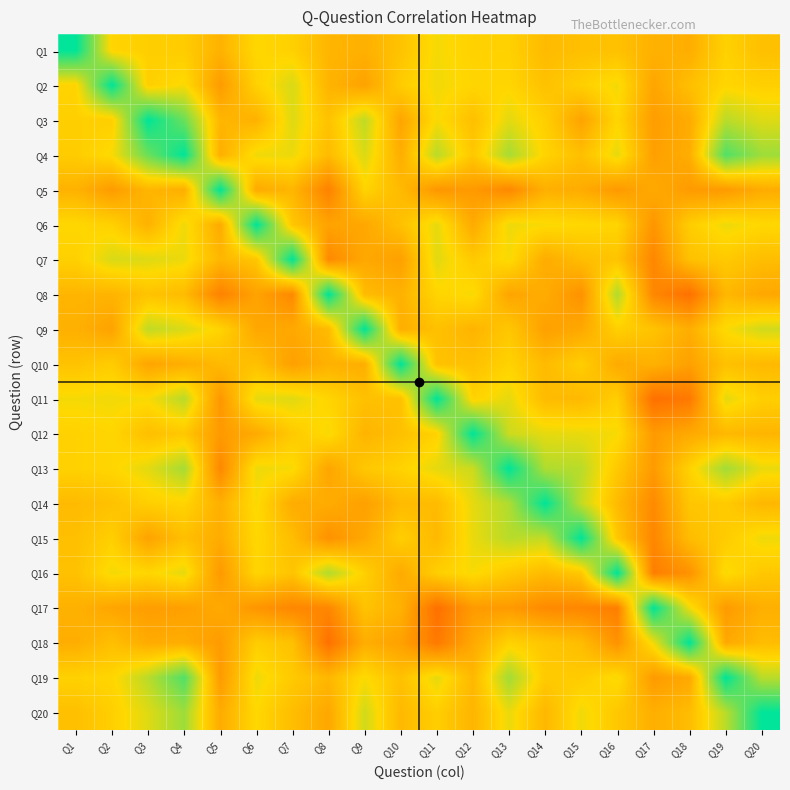

What is the maximum value shown in the chart?

1.0